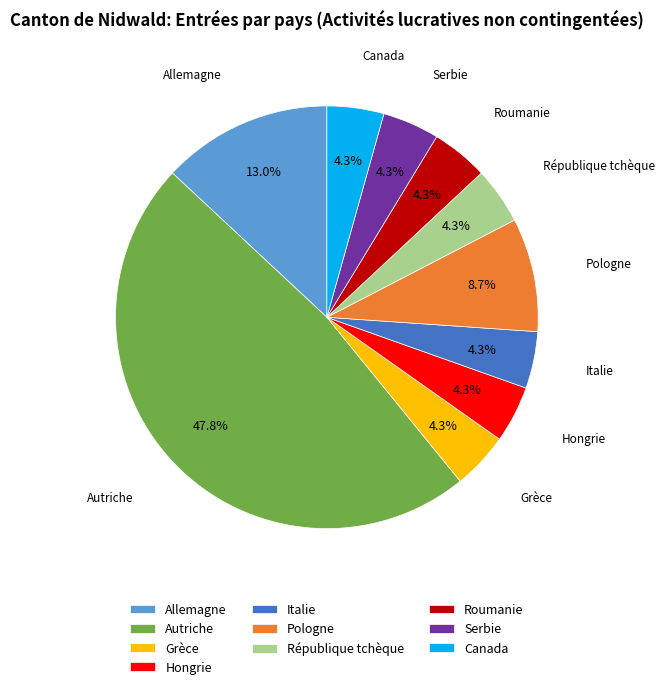

What is the largest slice in the pie chart?

Autriche